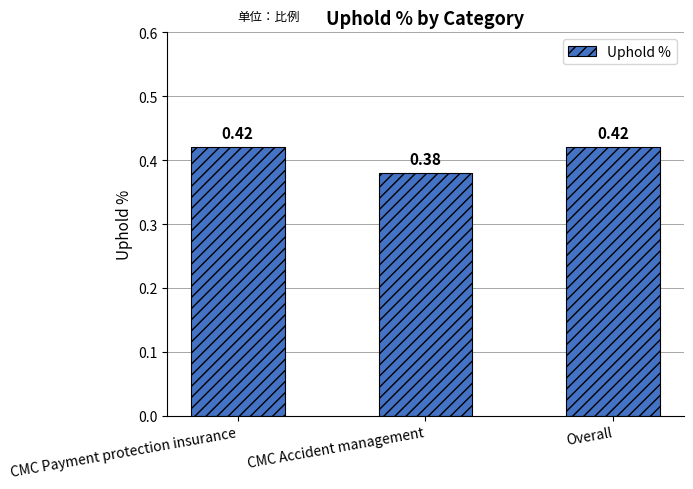

Where is the data nearest to the value 0?

CMC Accident management